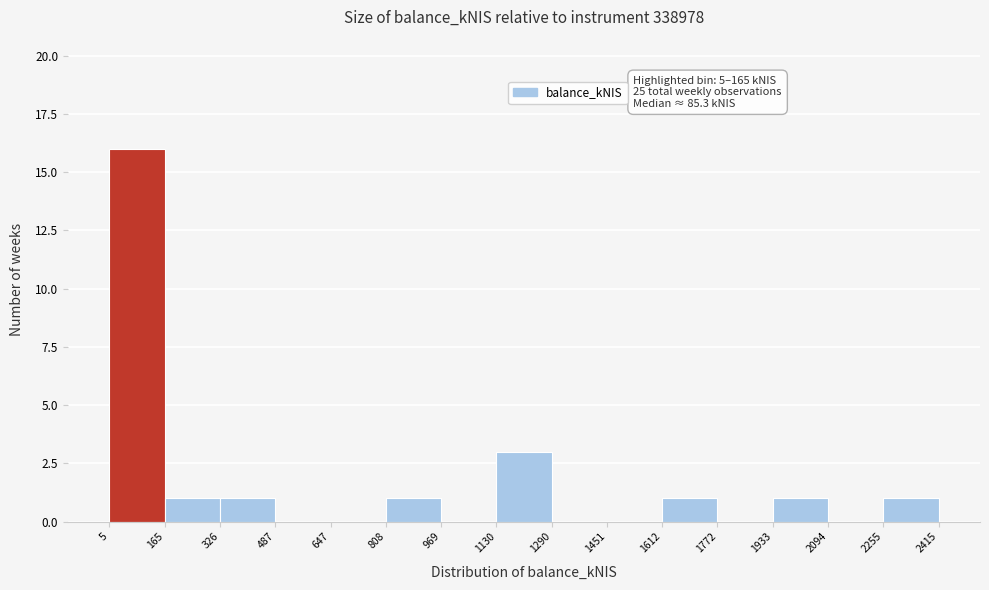

Which range on the x-axis has the tallest bar?

5 to 165